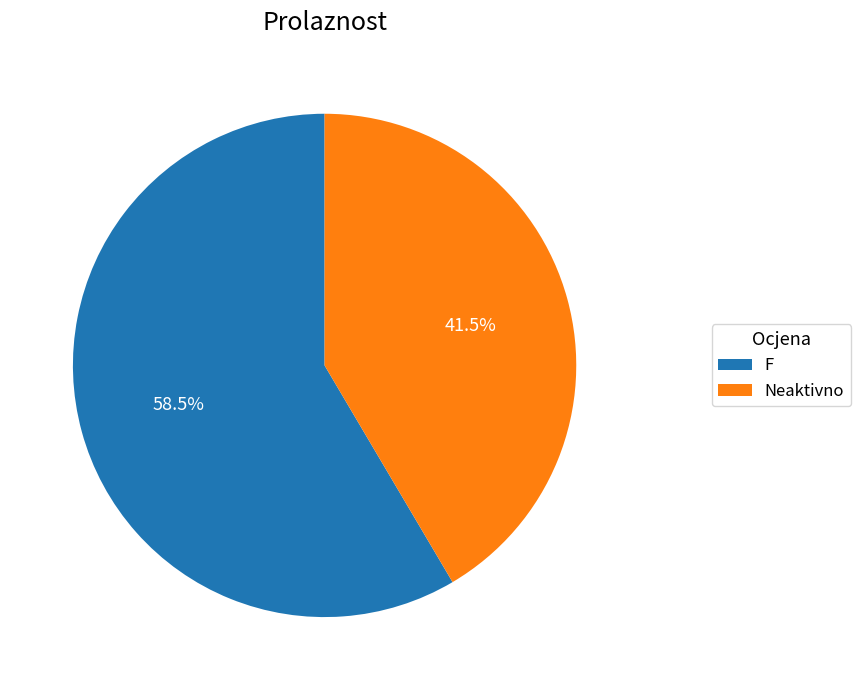

Do Neaktivno and F together represent more than half of the pie?

Yes